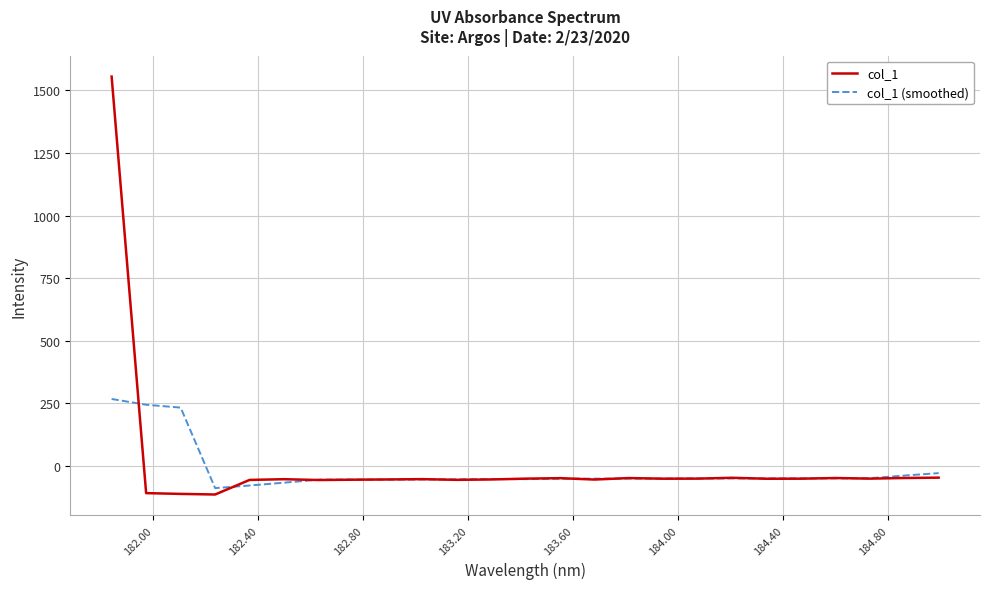

How many distinct data groups are displayed?

2